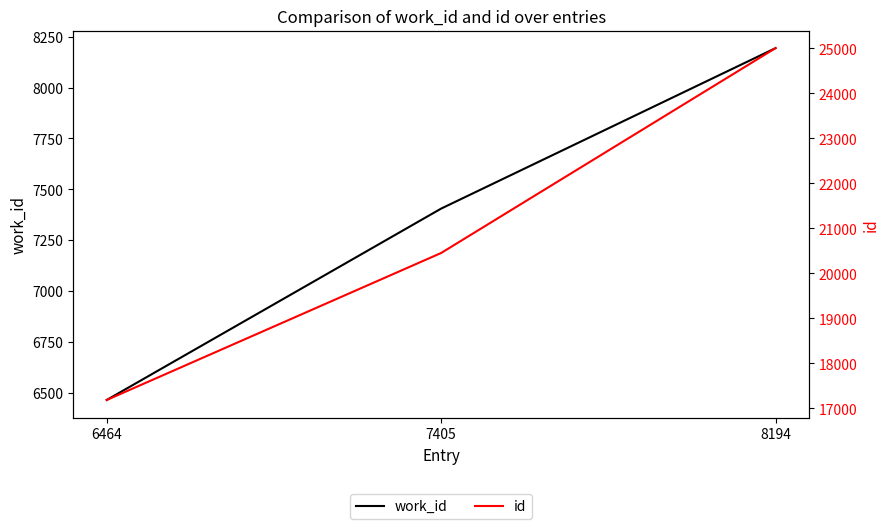

What is the total value across all series at 7405?

27860